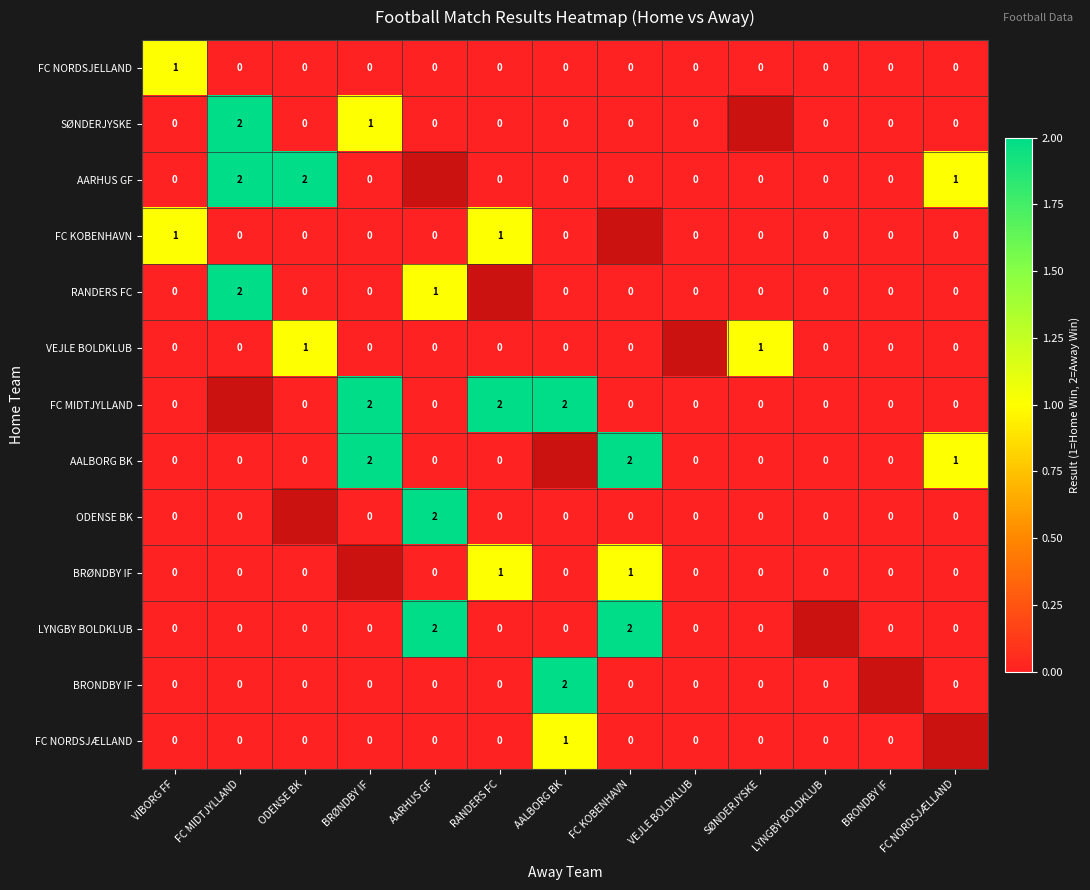

Is it true that FC MIDTJYLLAND equals 2 at AALBORG BK?

True